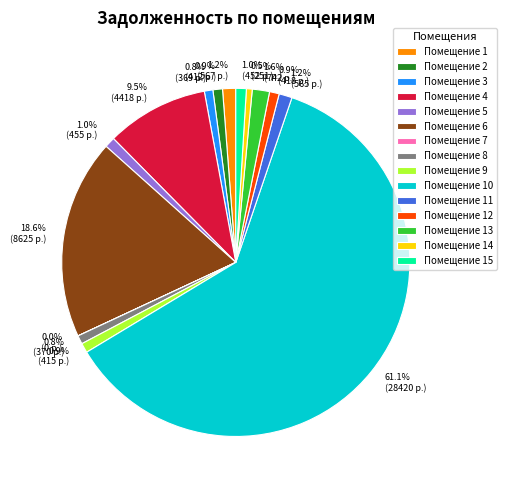

What is the ratio of the value at Помещение 9 to the value at Помещение 1?

0.7